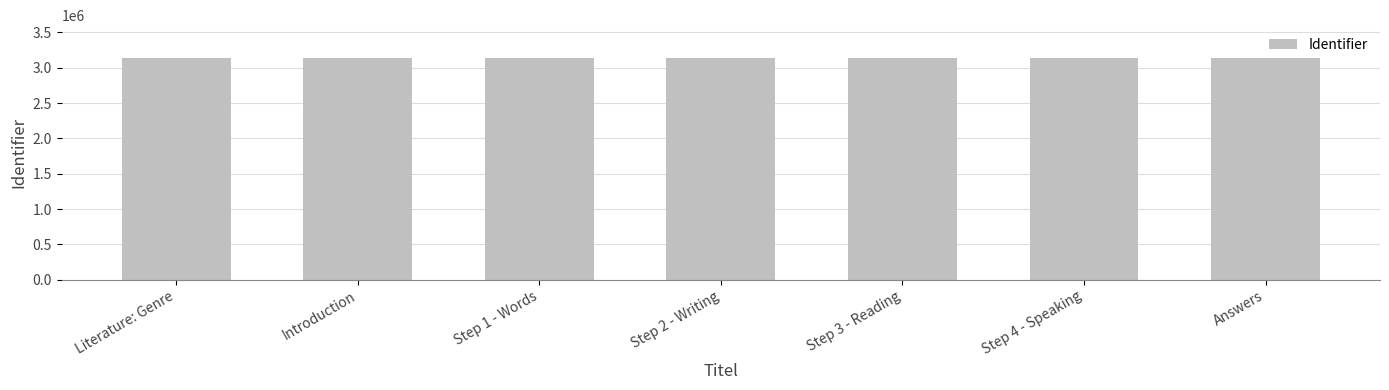

Count the number of categories in the chart.

7